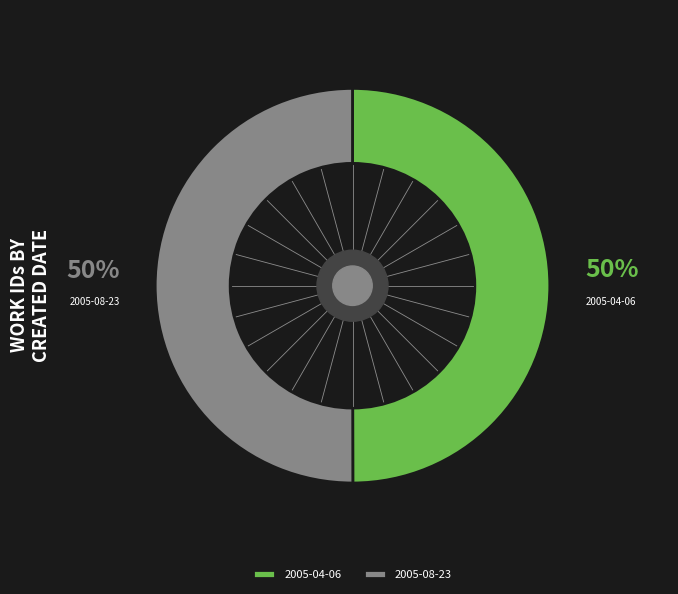

Combined, do 2005-04-06 and 2005-08-23 account for over 50%?

Yes